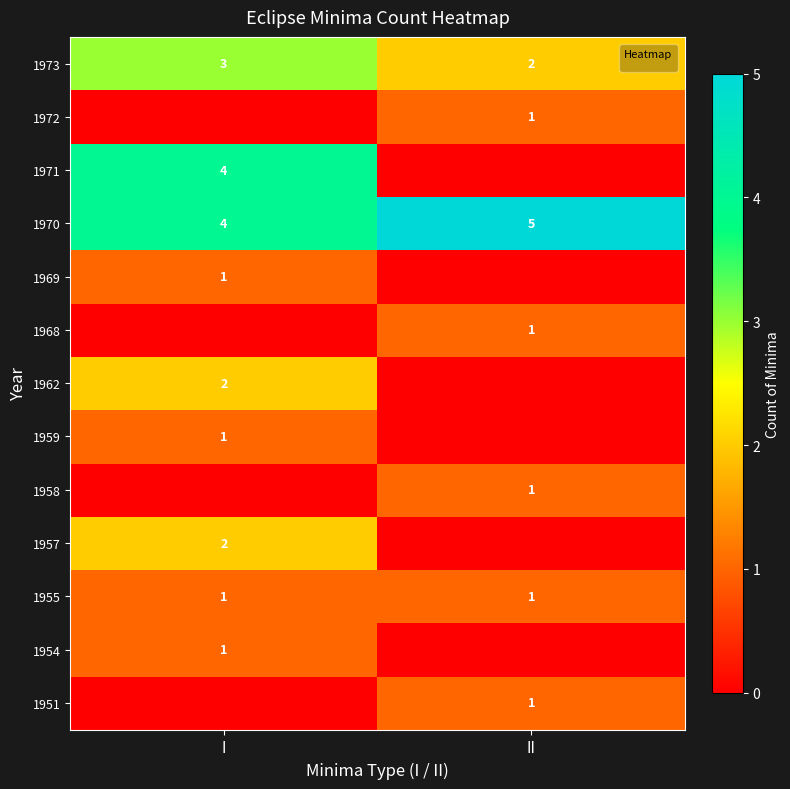

At which category is the sum across all series the highest?

I